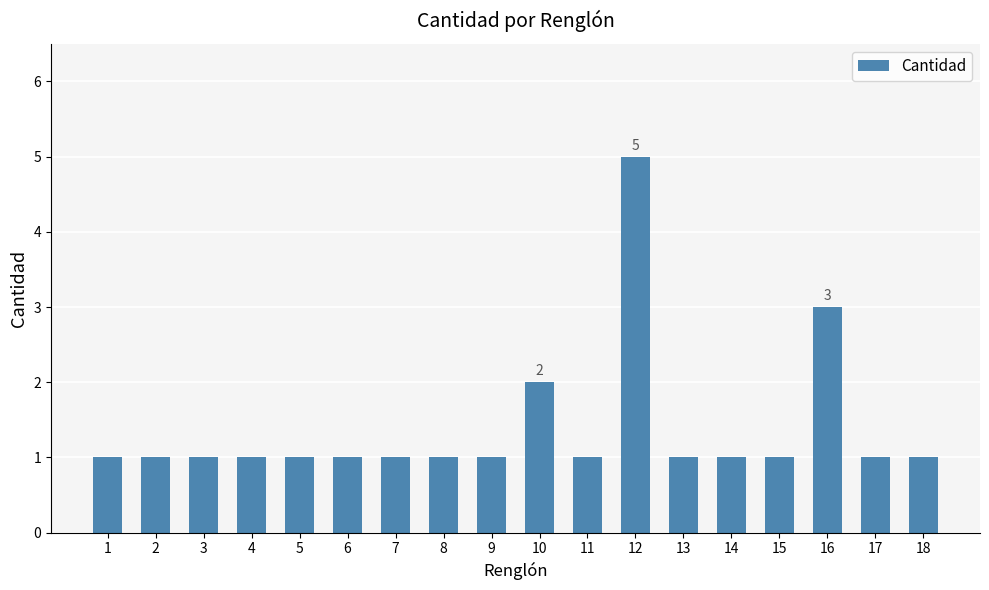

How many data points does each series have?

18